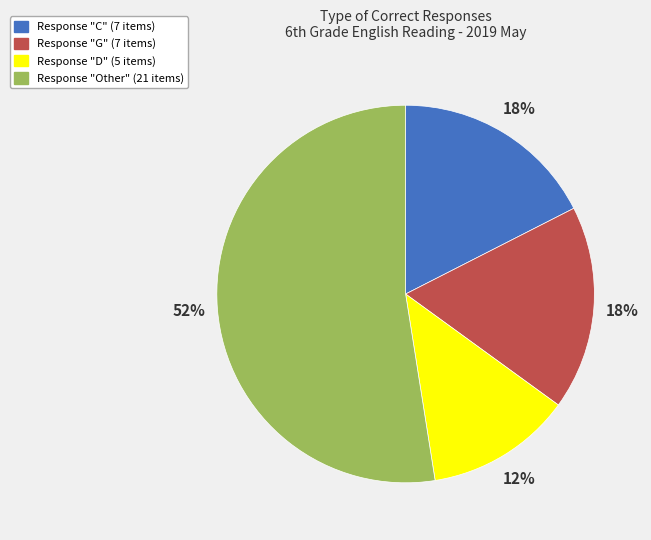

To the nearest percent, what is the difference between the largest and smallest slice percentages?

40%